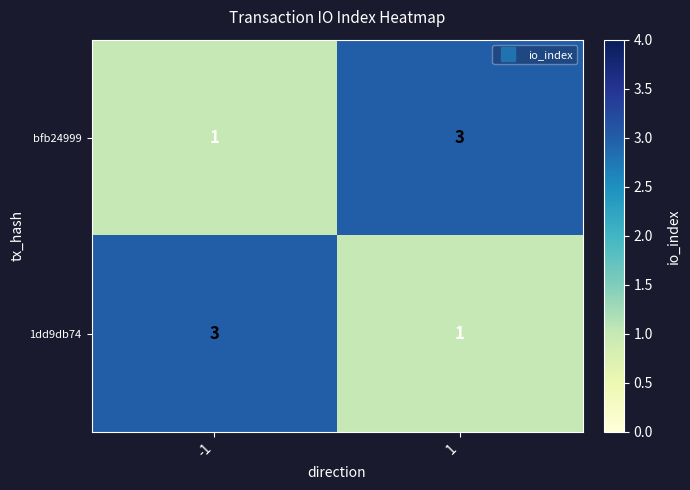

What is the total value across all series at -1?

4